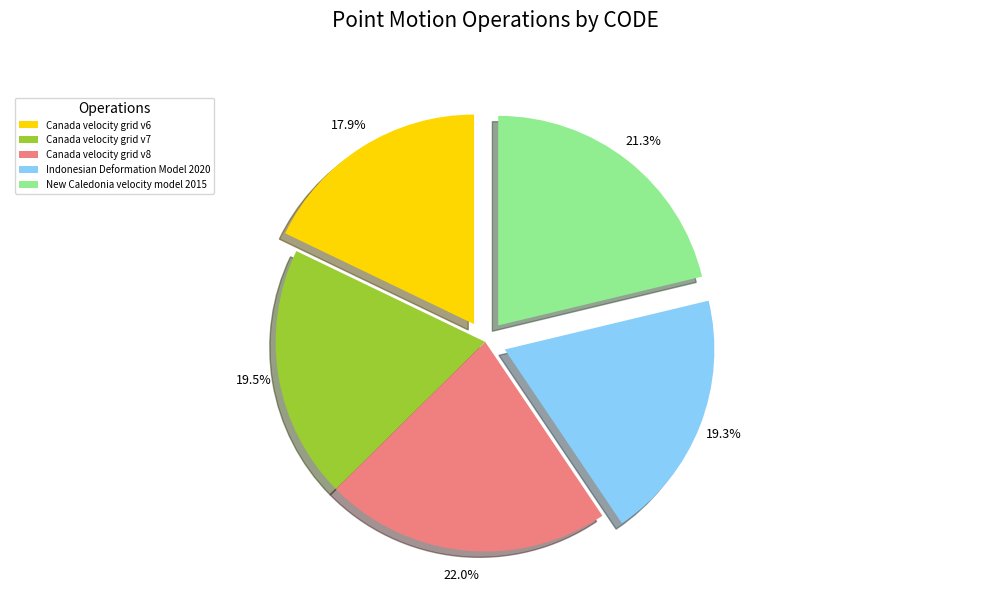

Combined, what portion of the pie is Canada velocity grid v6 and Indonesian Deformation Model 2020?

37.2%